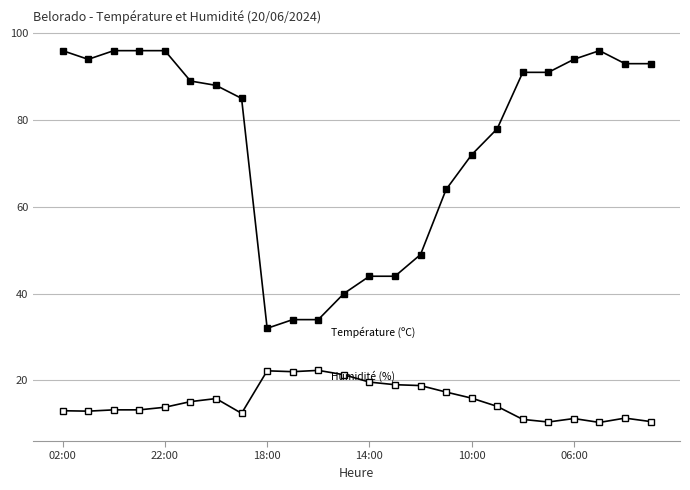

The Température (ºC) series shows 14.0 at 17. True or false?

True